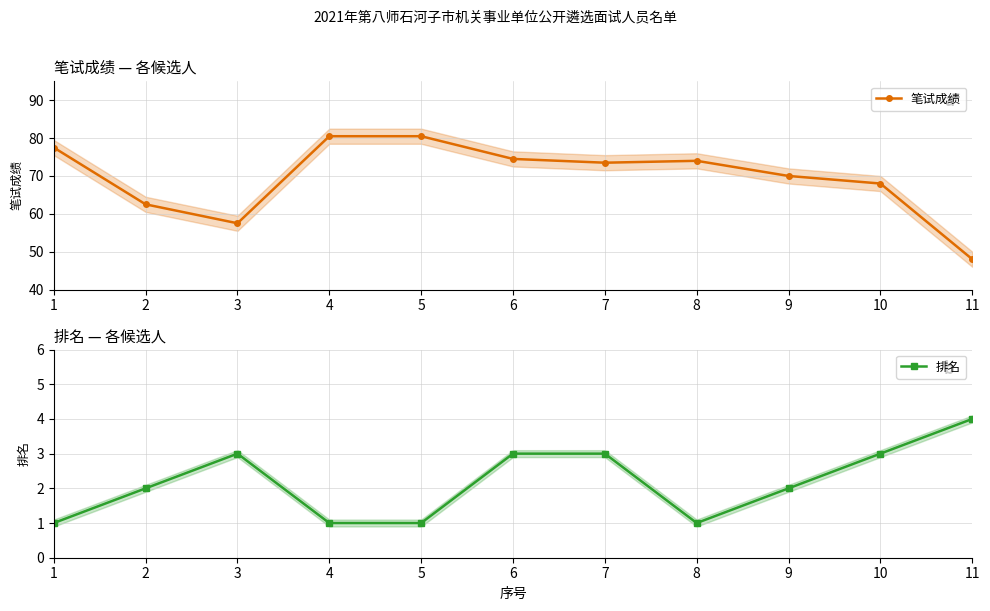

Does the chart have visible grid lines?

Yes